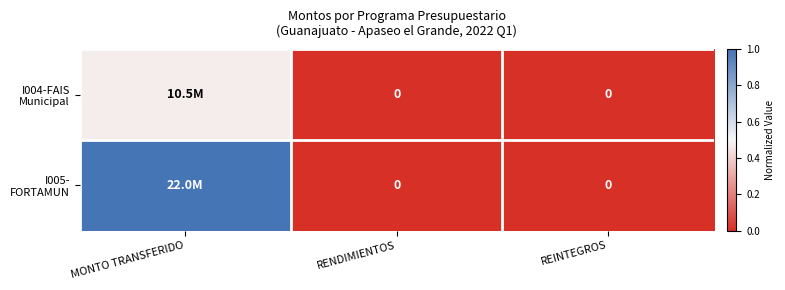

Which series has the largest total across all categories?

I005- FORTAMUN